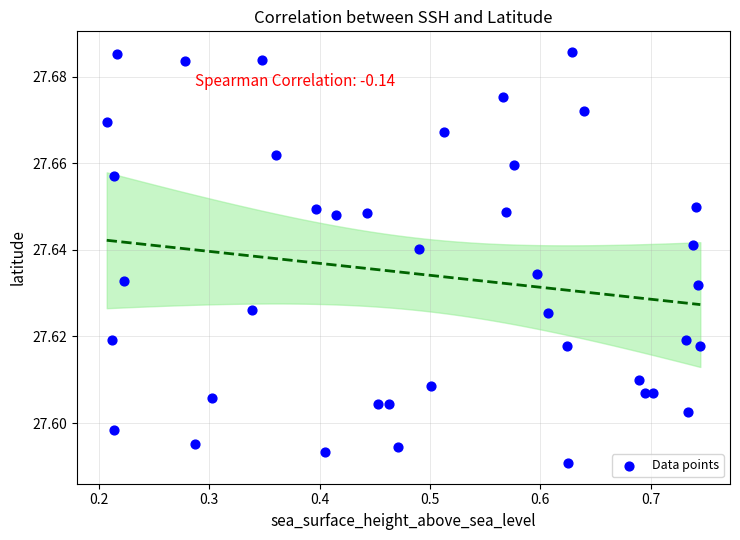

What is the range of X values (max minus min)?

0.5